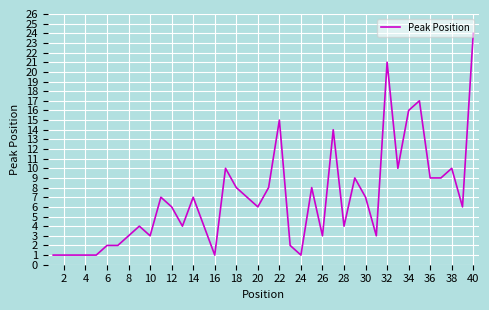

How many lines are shown in the chart?

1